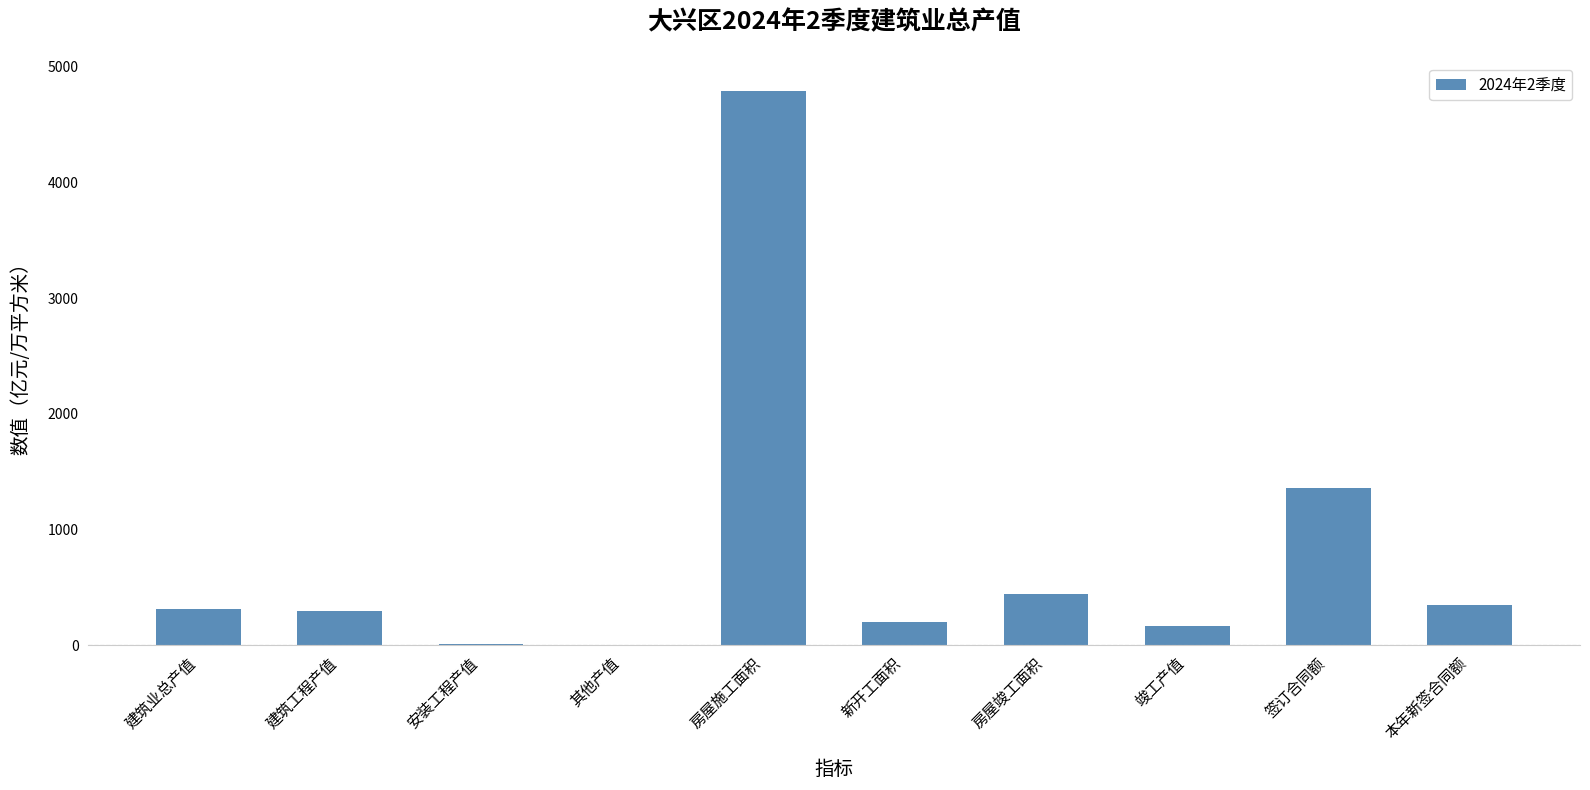

Are the bars horizontal?

No